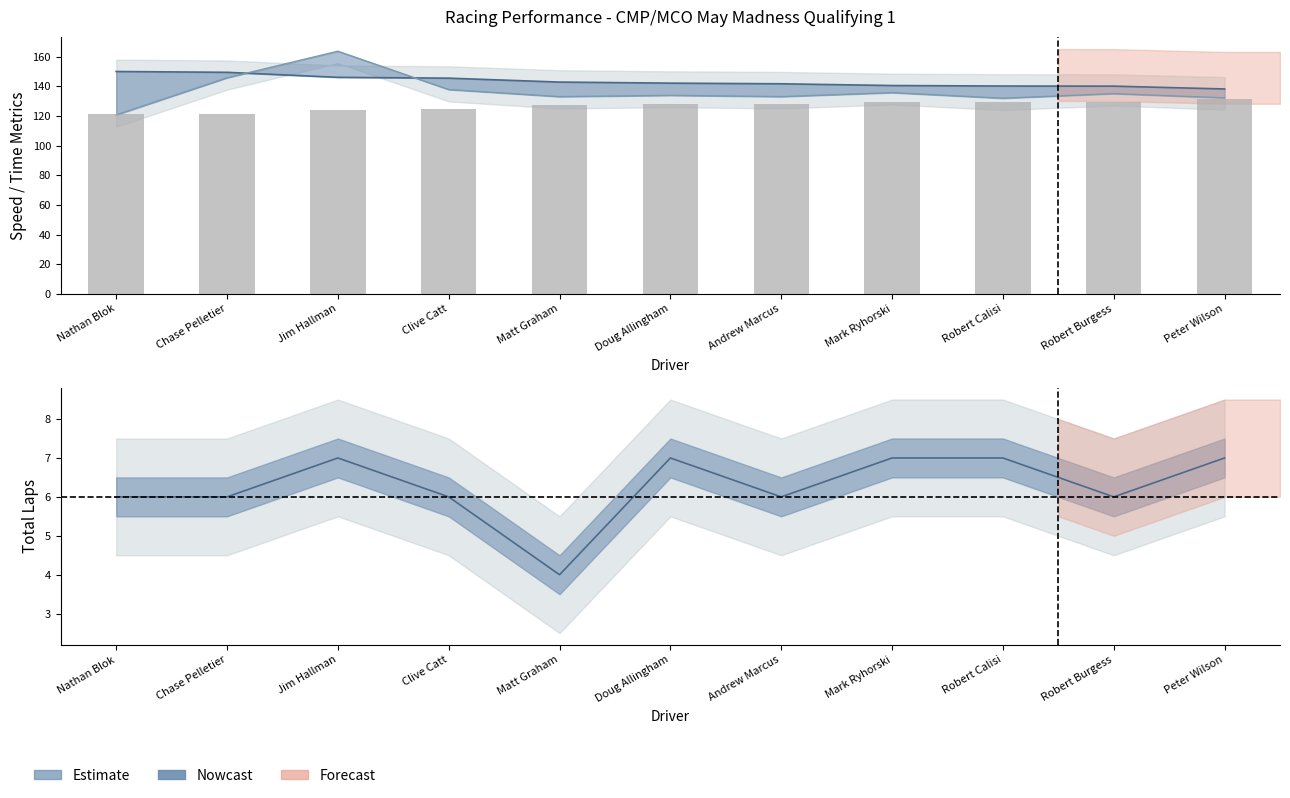

What position from the right is Chase Pelletier?

10